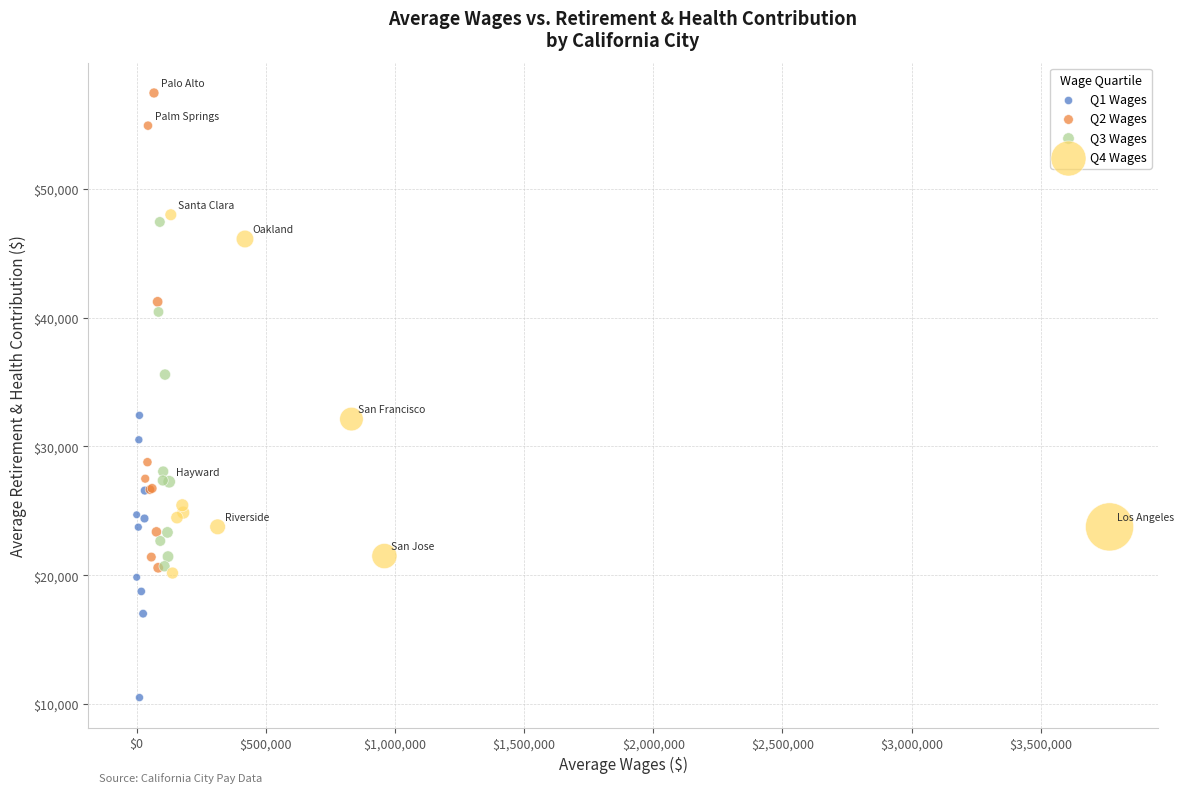

Which series has the widest spread of Y values?

Q2 Wages